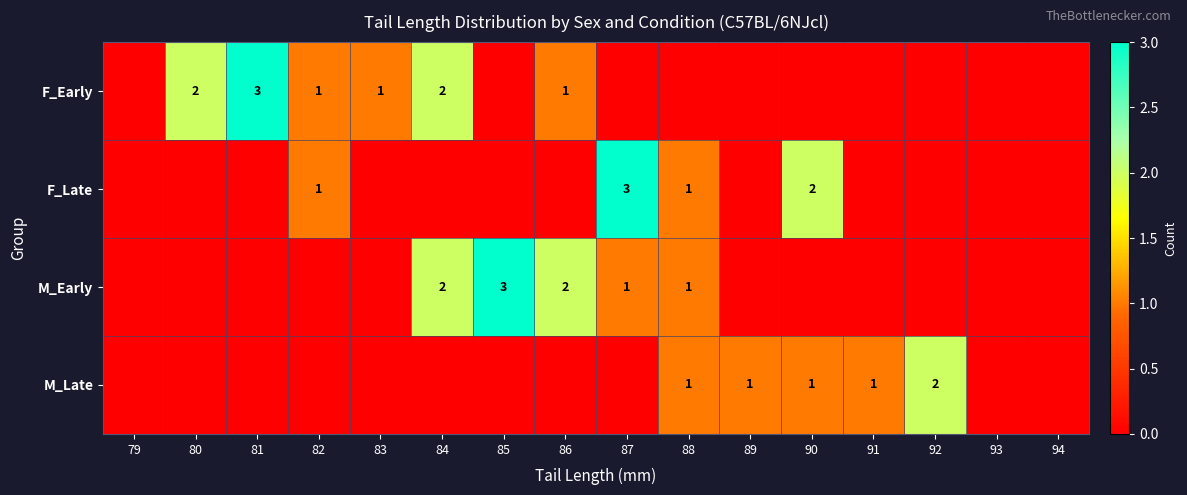

Between 88 and 80, which is larger?

80